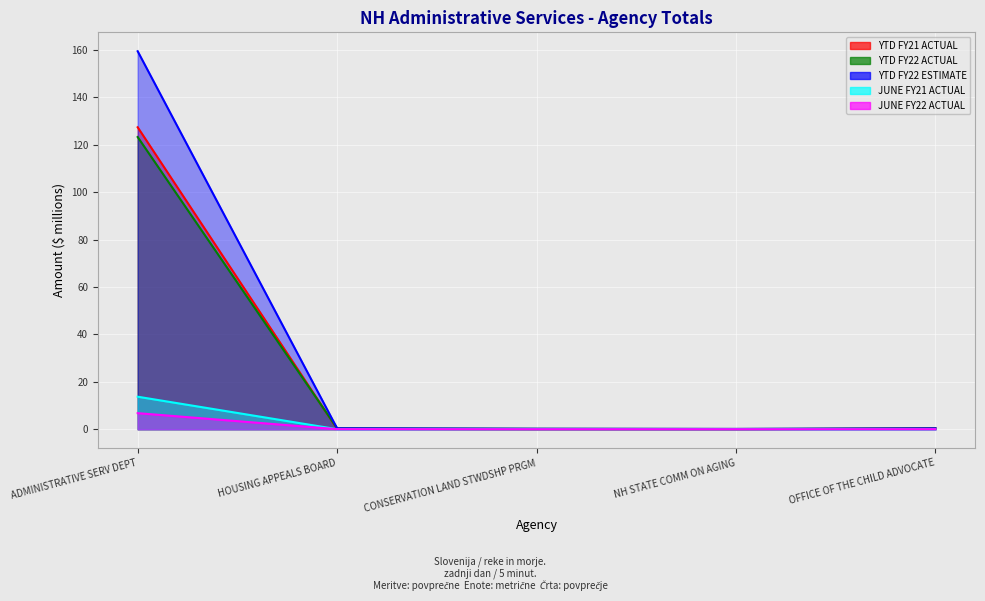

Where is YTD FY22 ESTIMATE nearest to the value 79?

HOUSING APPEALS BOARD